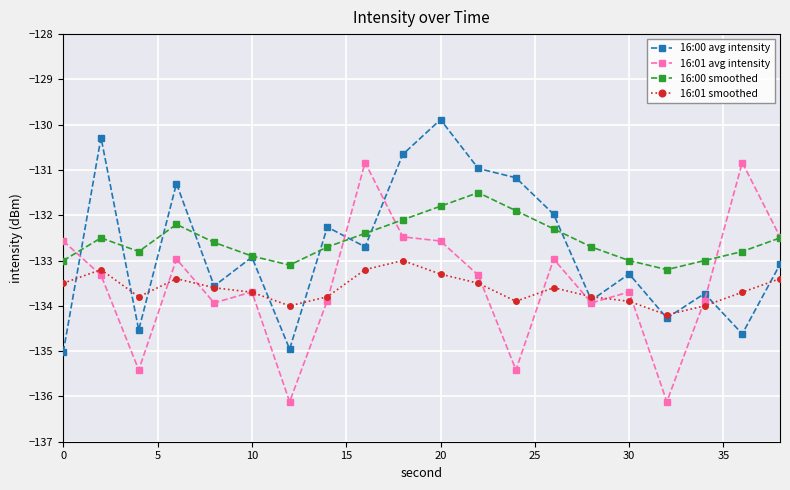

True or false: 16:01 smoothed and 16:00 smoothed cross at least once.

False